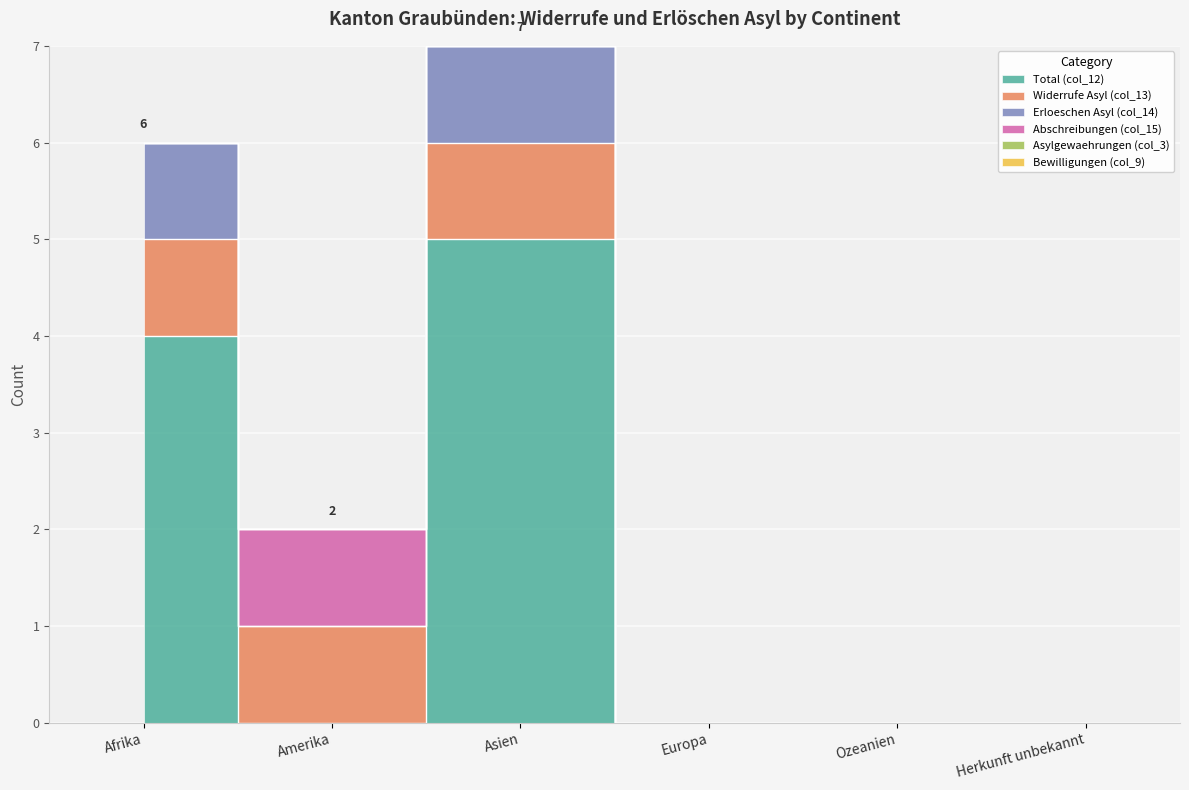

What position from the right is Herkunft unbekannt?

1